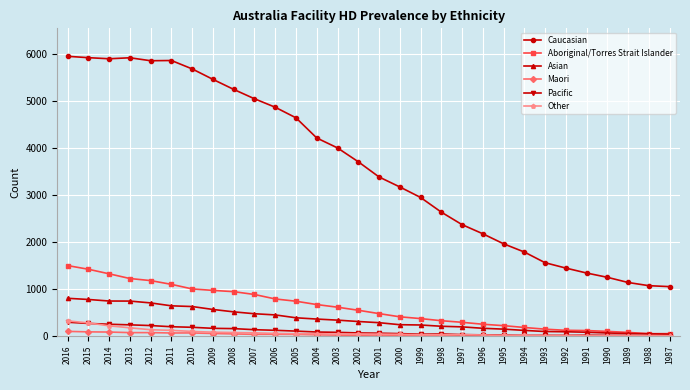

What is the value of the Aboriginal/Torres Strait Islander point at the 24th from the left?

147